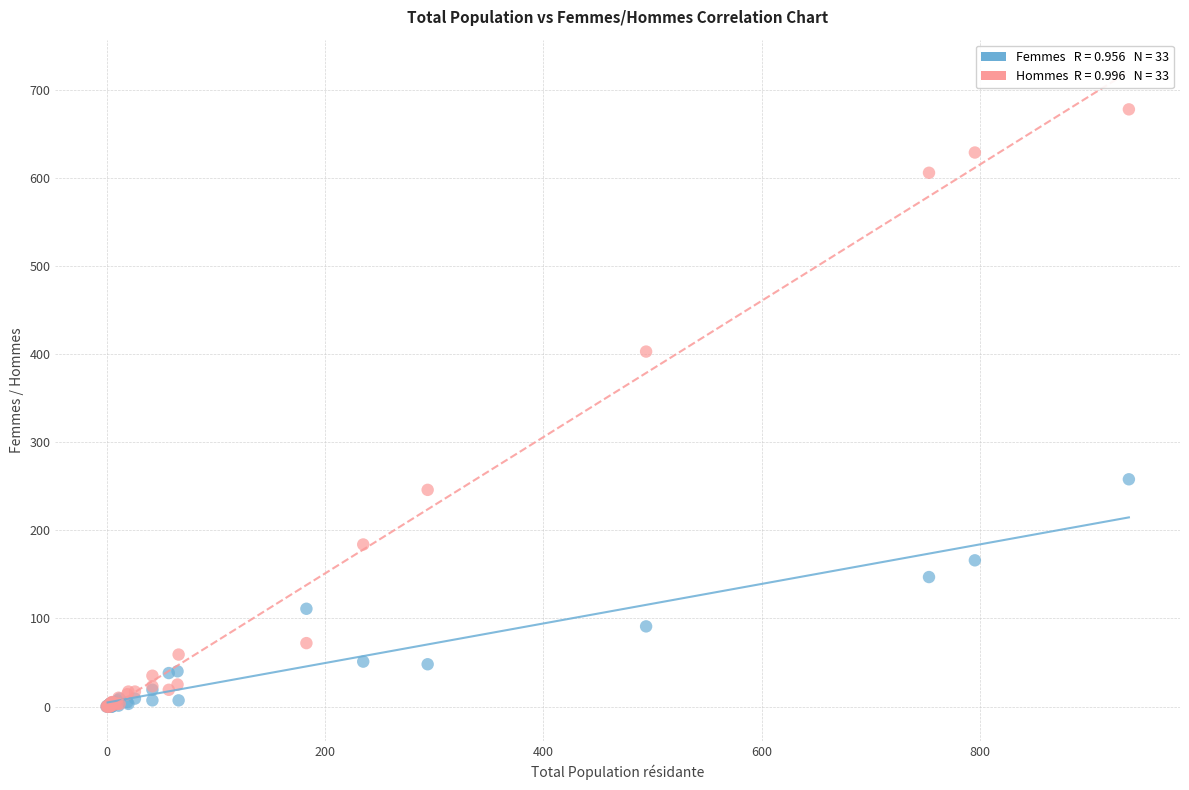

Across all series, what Y value is closest to 339?

403